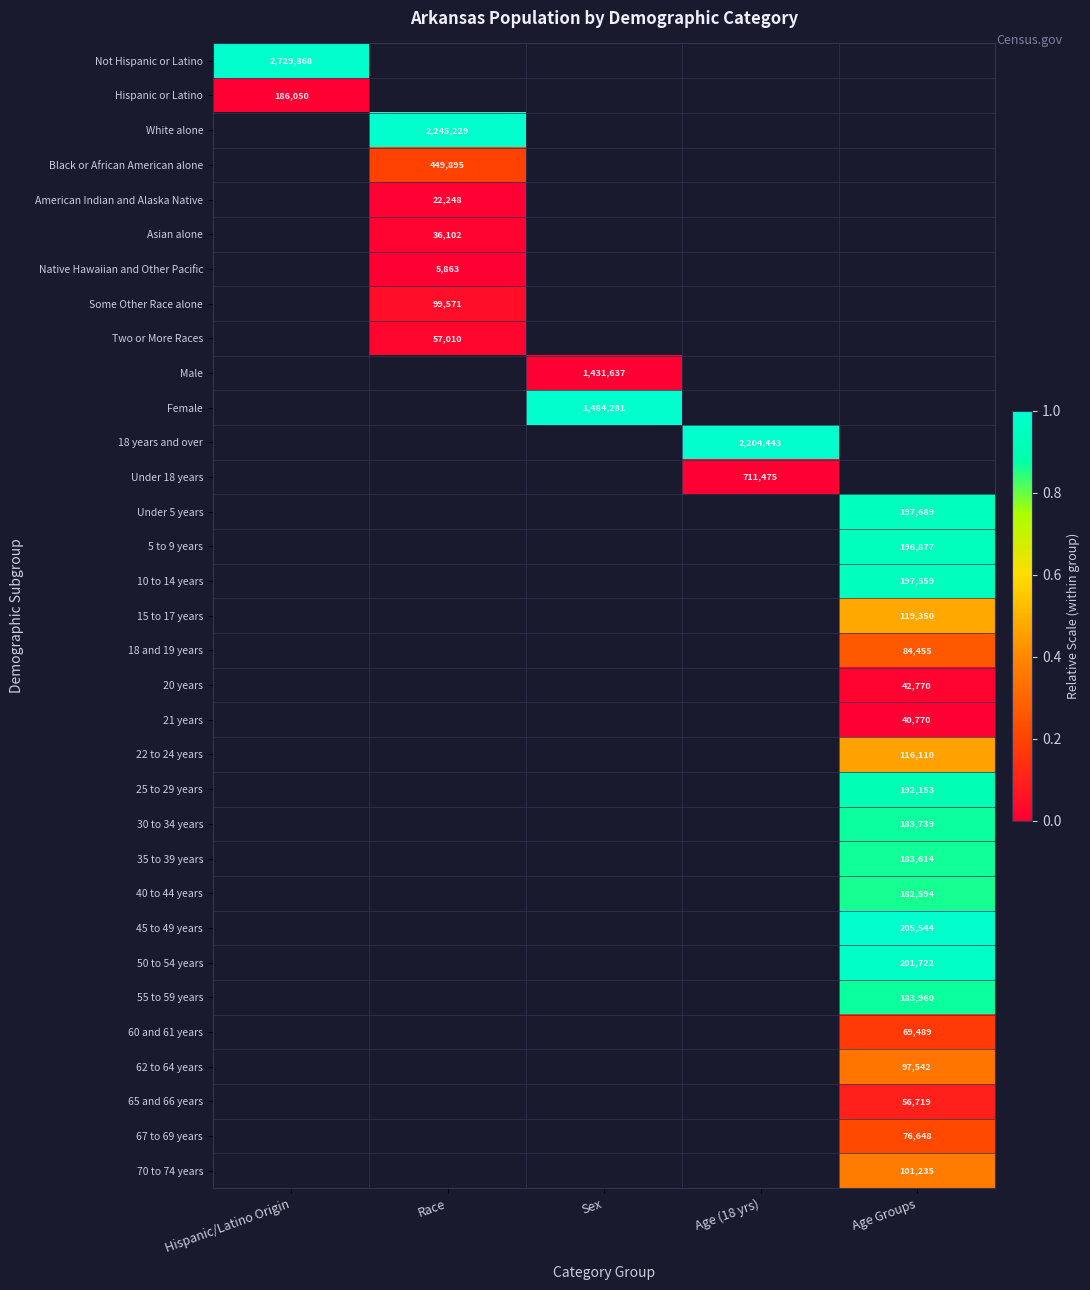

Is it true that Some Other Race alone equals 99571 at Race?

True